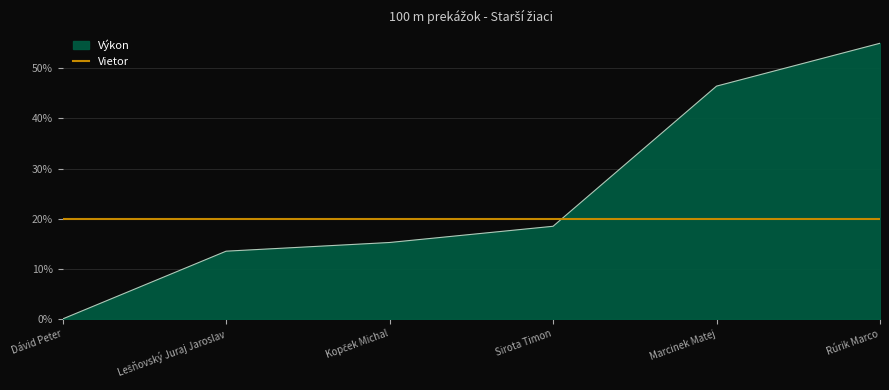

What position from the left is Marcinek Matej?

5